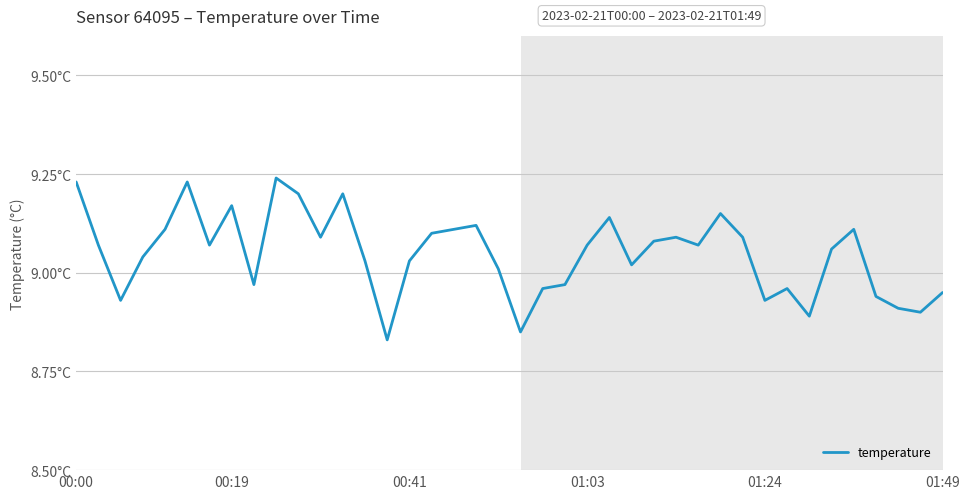

Does the chart have visible grid lines?

Yes